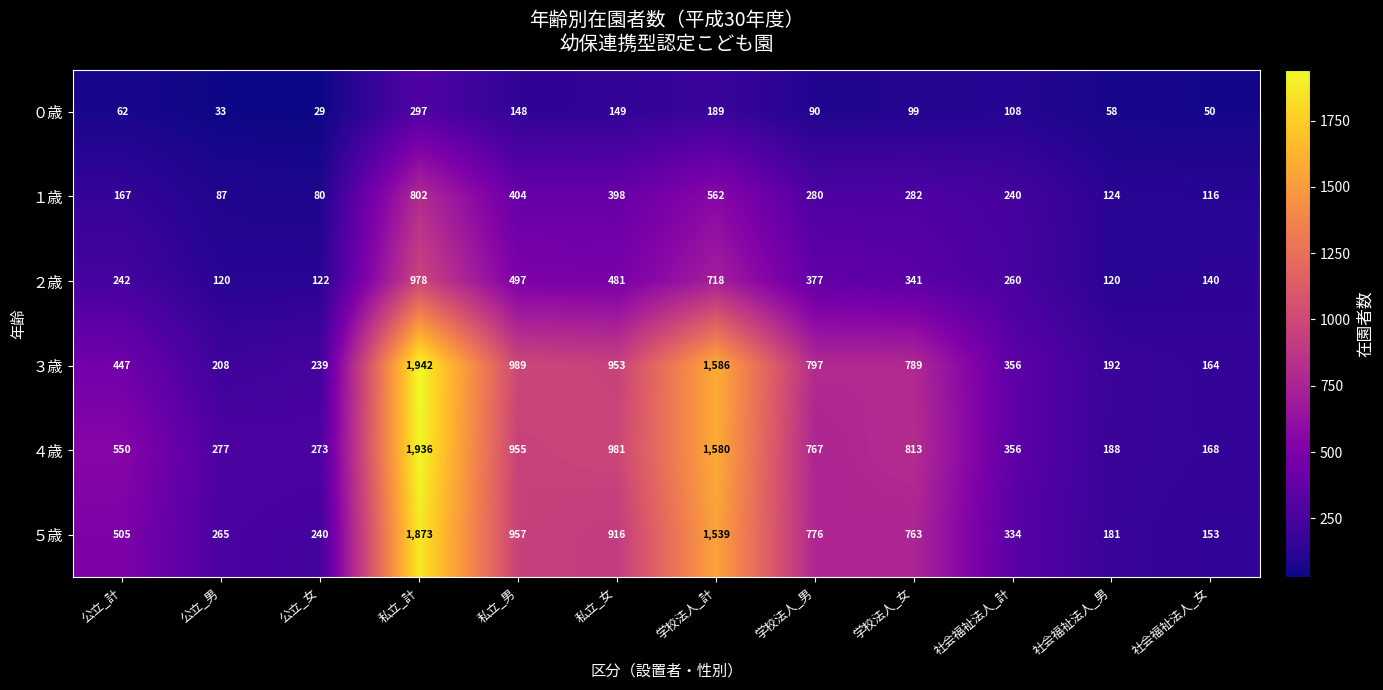

At which category does the chart reach its peak across all series?

私立_計